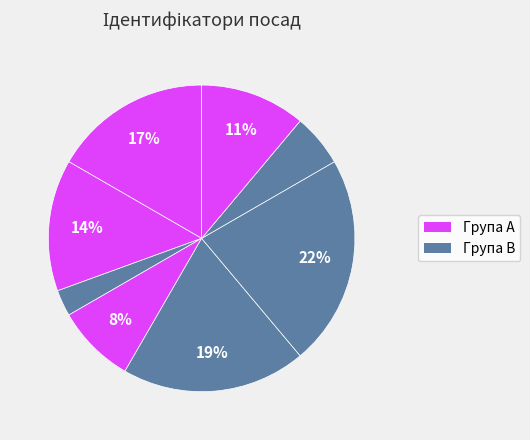

How many slices are in this pie chart?

8